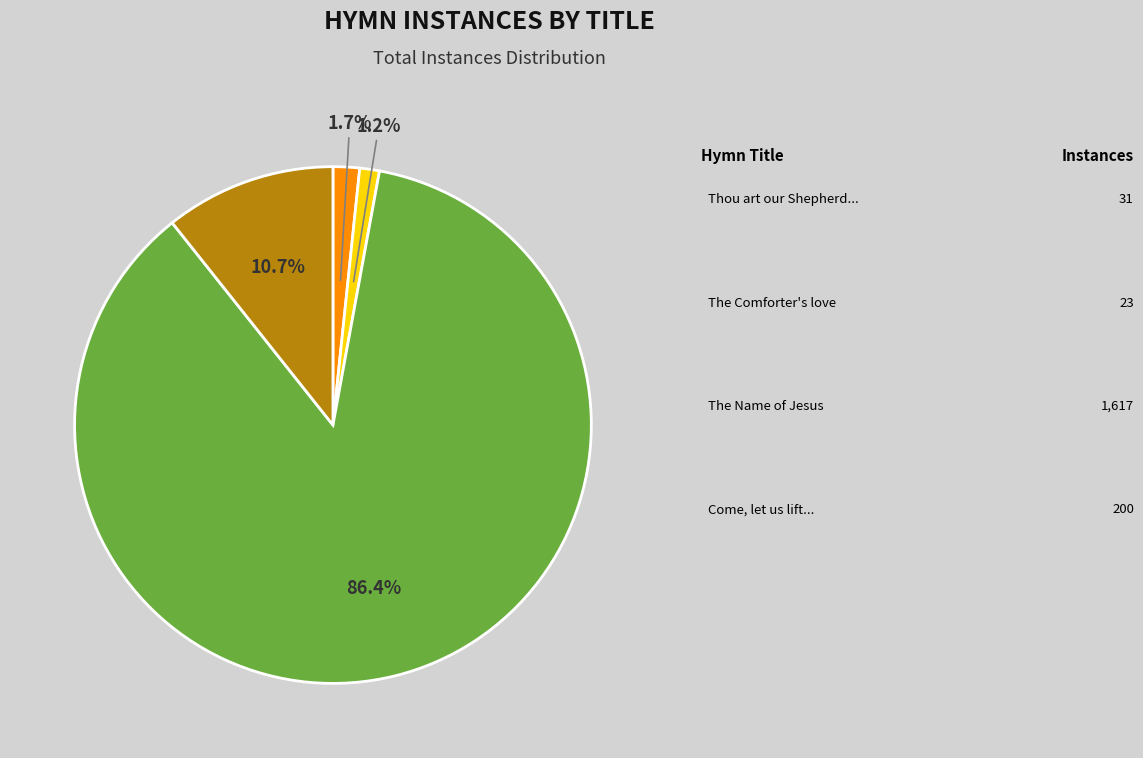

Does any single category account for the majority?

Yes